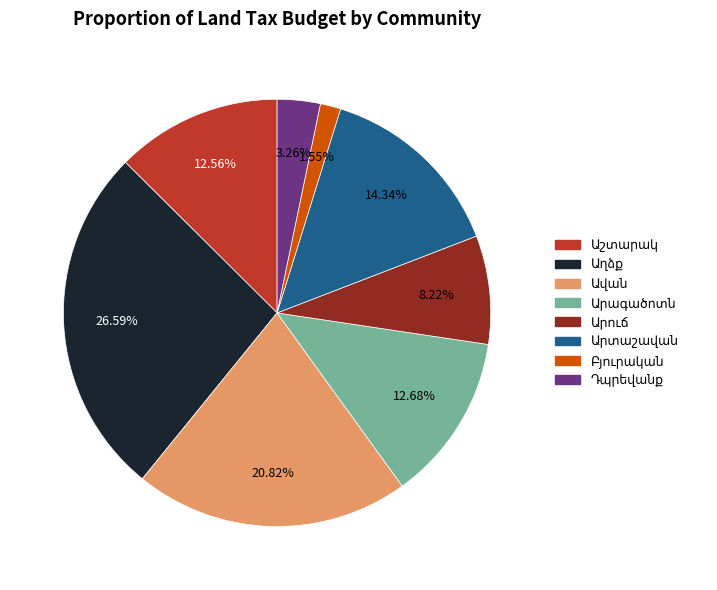

Is there any slice that represents more than half of the pie?

No